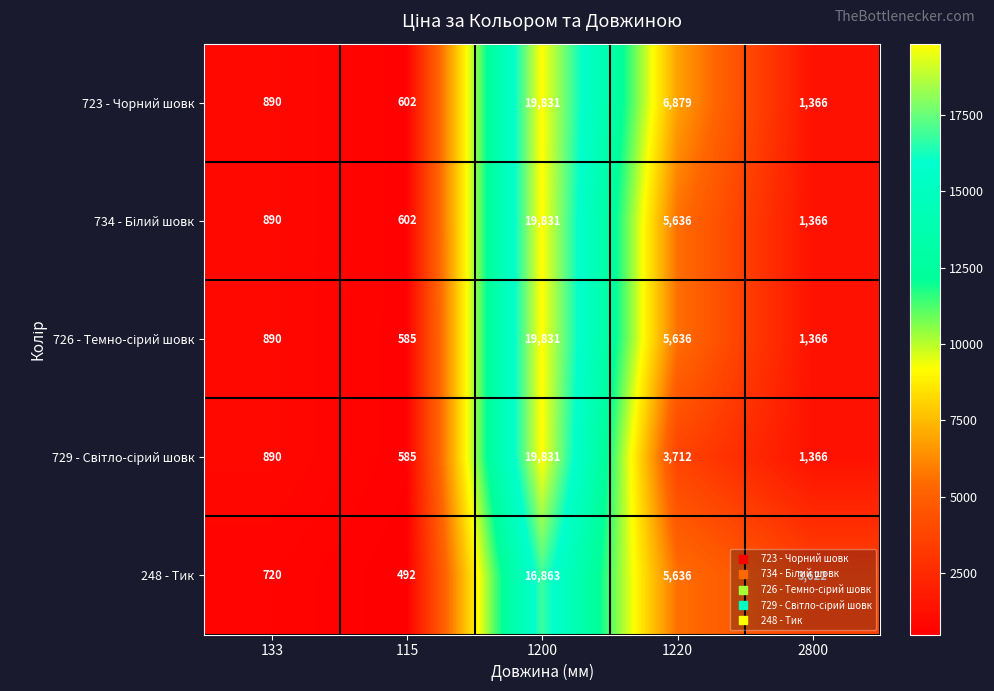

What is the difference between the highest and lowest values at 115?

110